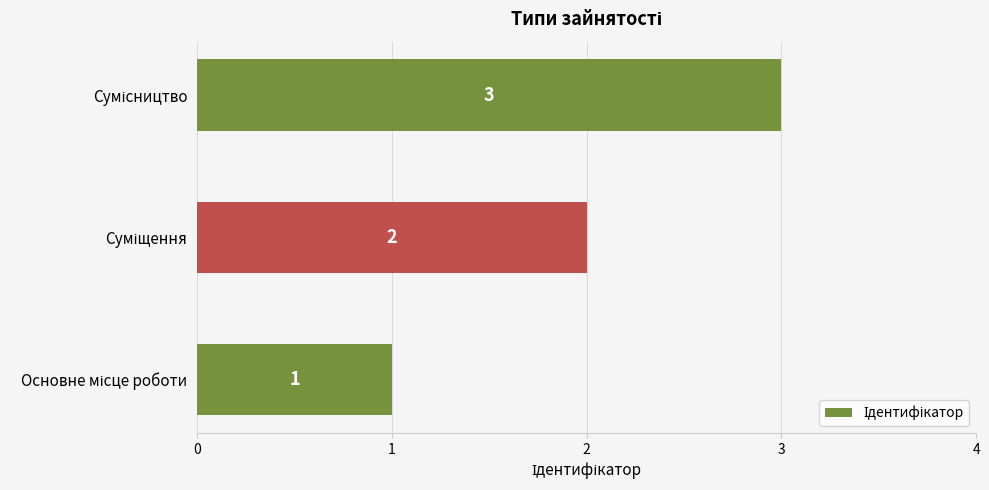

How many values are between 1 and 3?

3